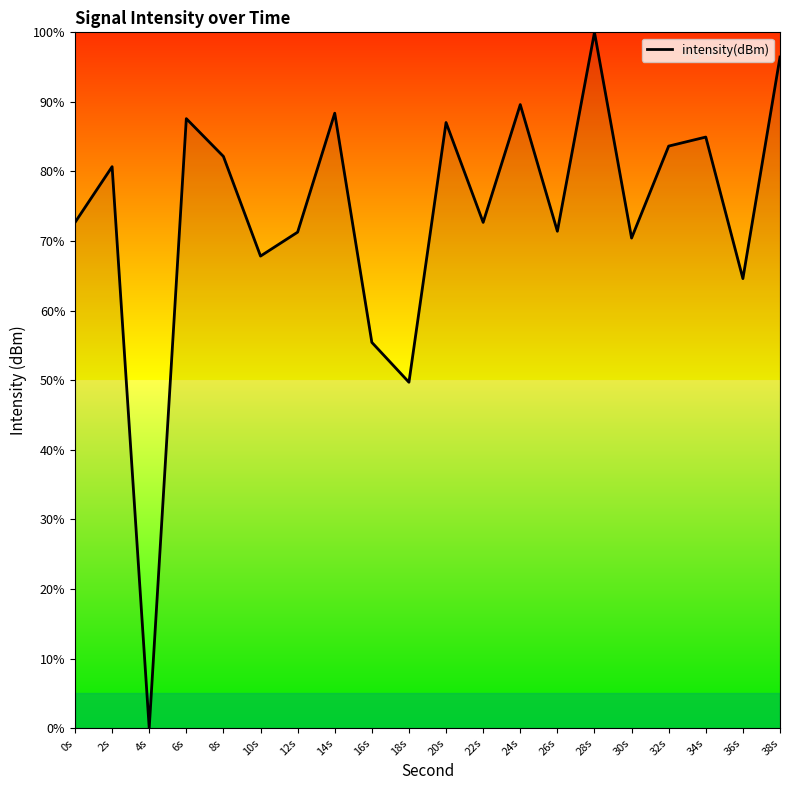

The value at 36s is 17.1. True or false?

False